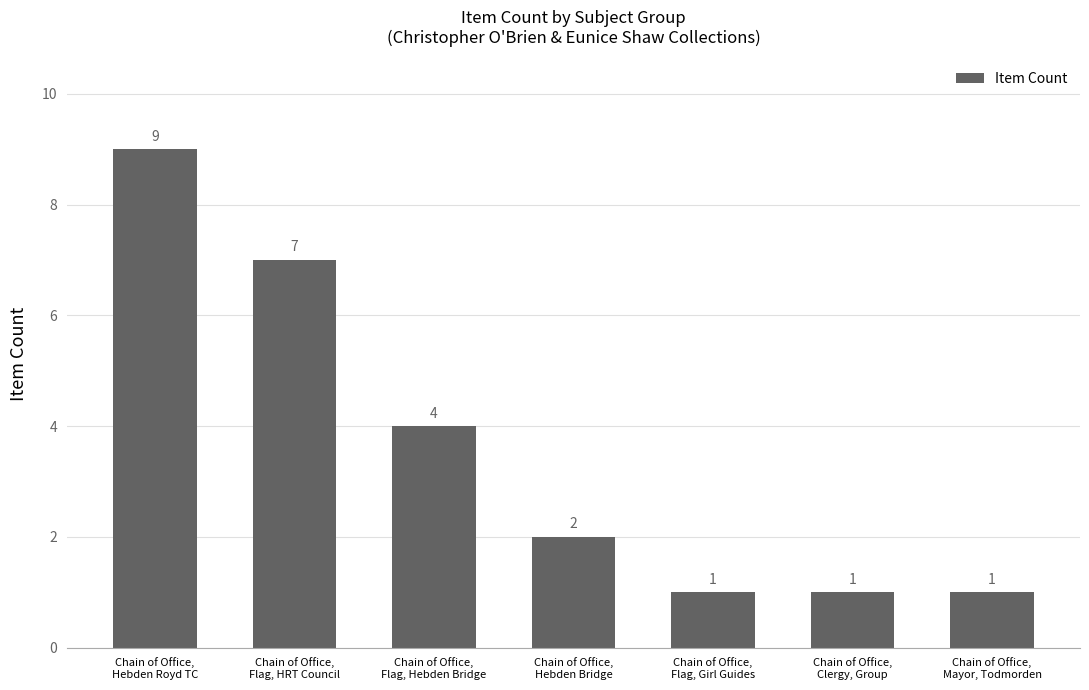

What is the label of the 6th bar from the left?

Chain of Office,
Clergy, Group